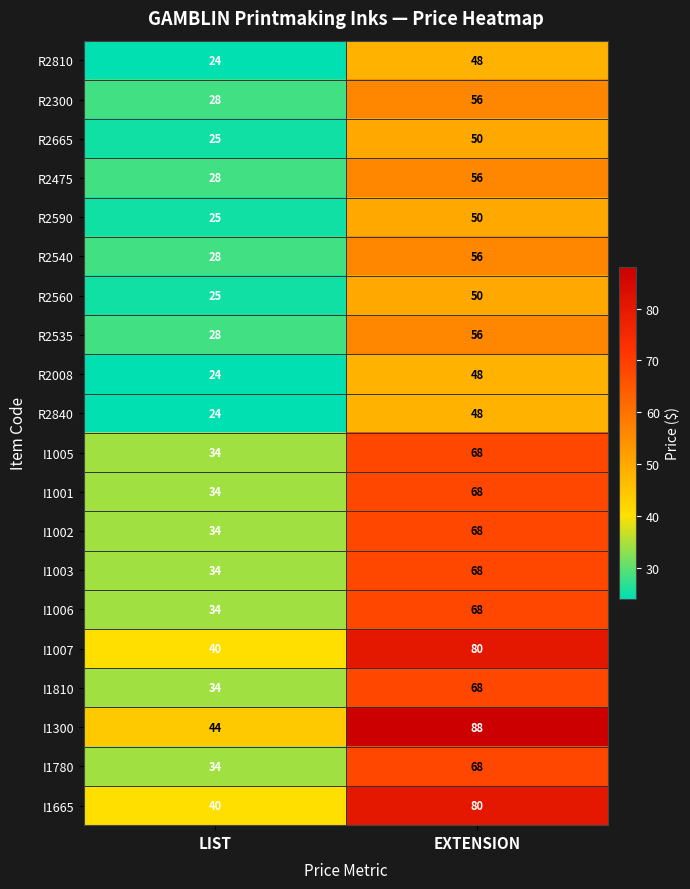

What is the sum of the I1780 values at LIST and EXTENSION?

102